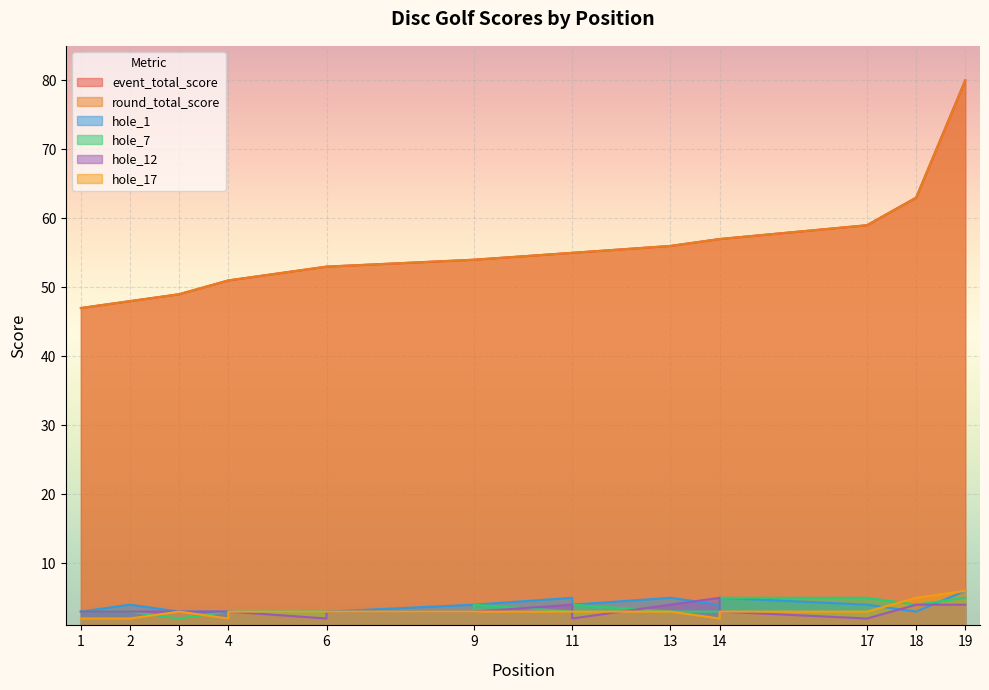

What is the spread (max minus min) of values at 11?

52